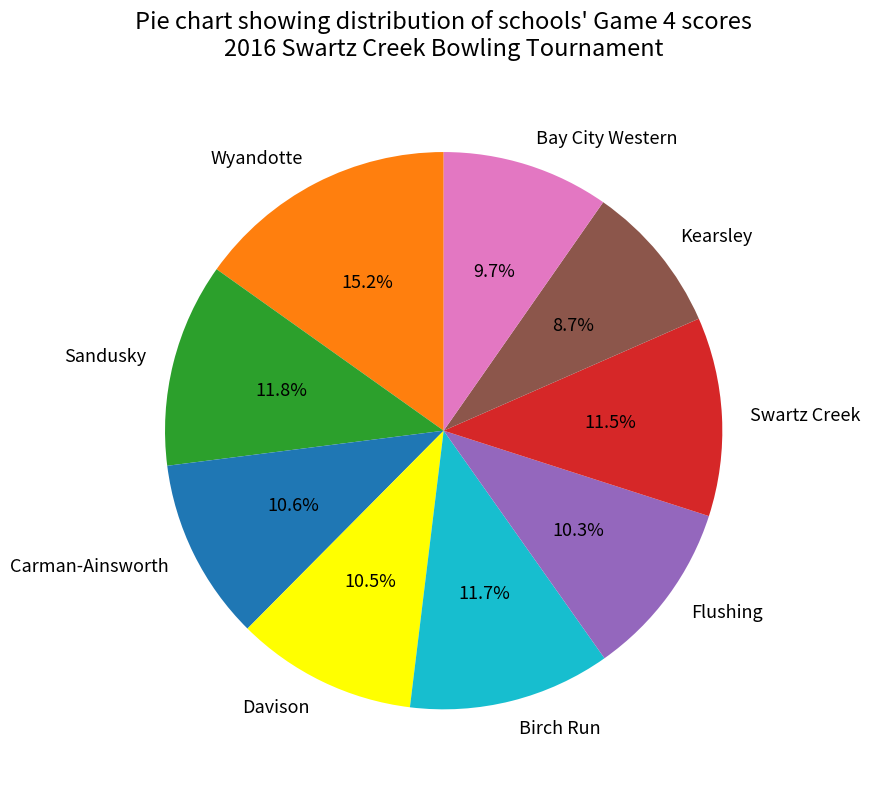

Which category has the smallest portion of the pie?

Kearsley